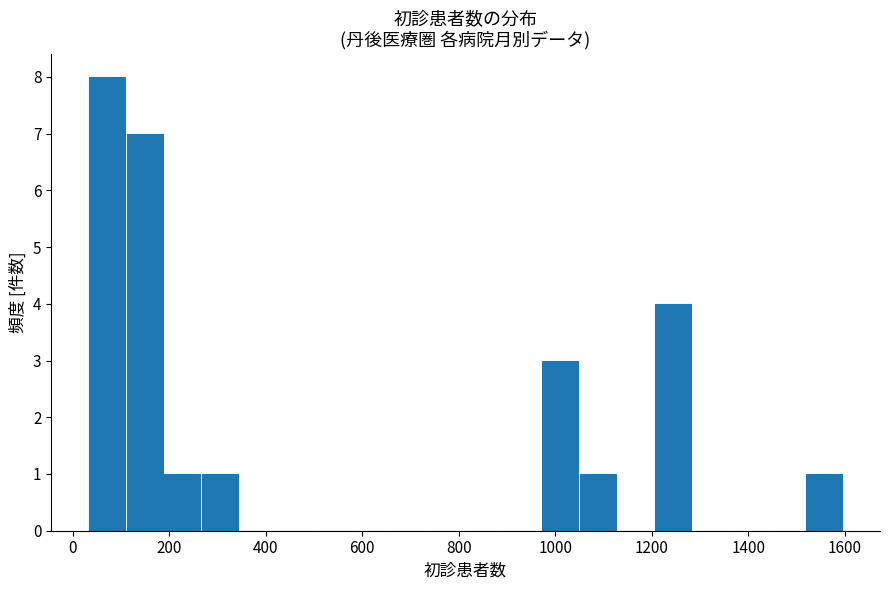

Read against the x-axis, roughly where is the centre of the tallest bar?

80